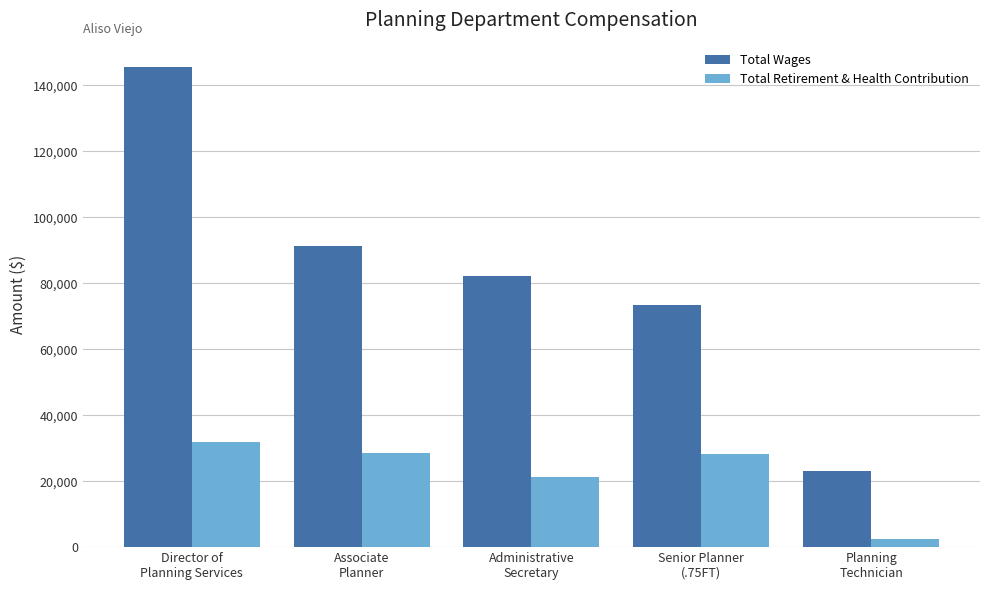

What are all the series names shown in the legend?

Total Wages, Total Retirement & Health Contribution